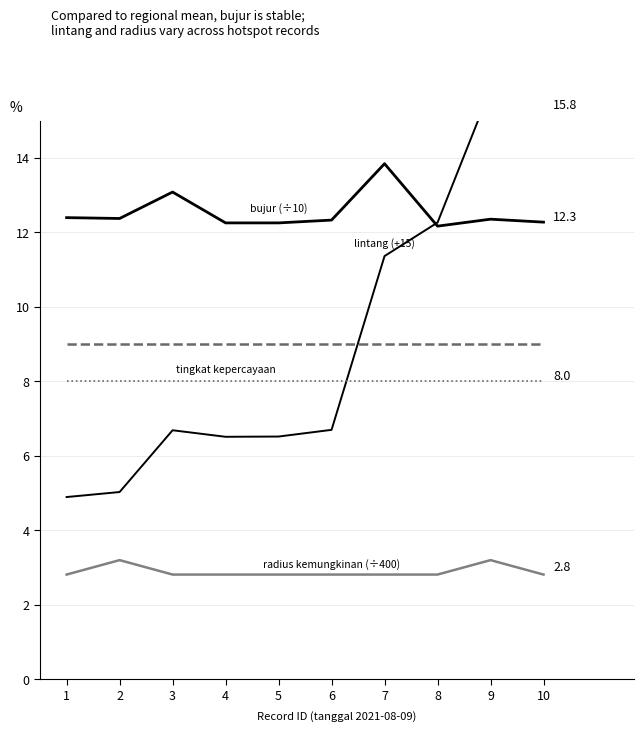

At how many categories does at least one series exceed 6?

10